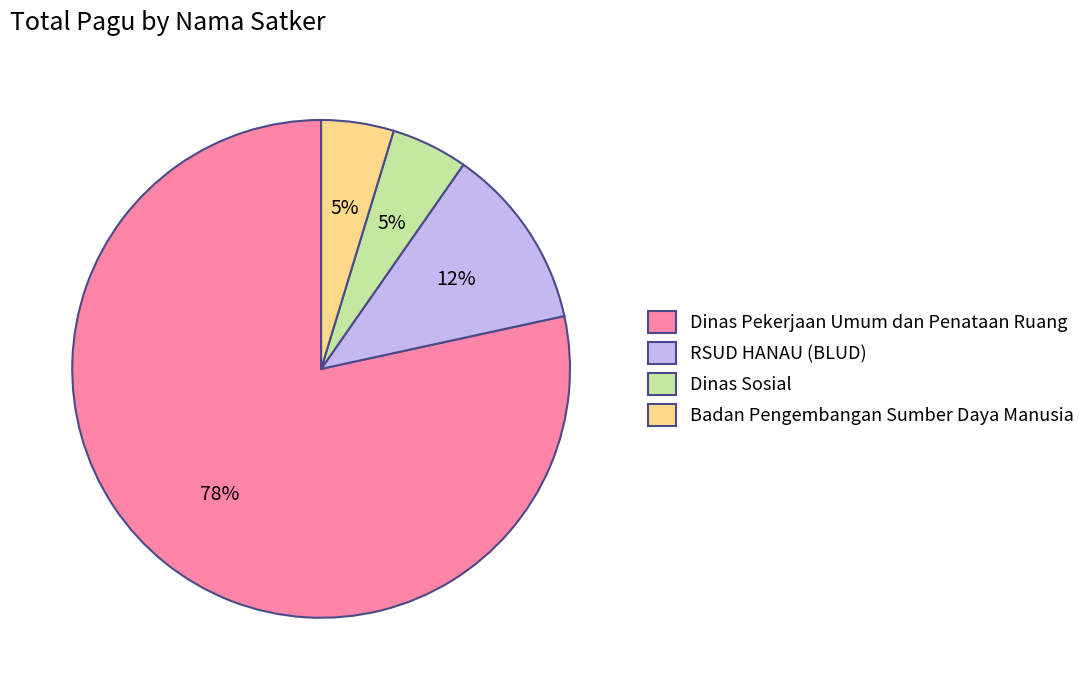

Is it true that Badan Pengembangan Sumber Daya Manusia is 5% of the pie?

True